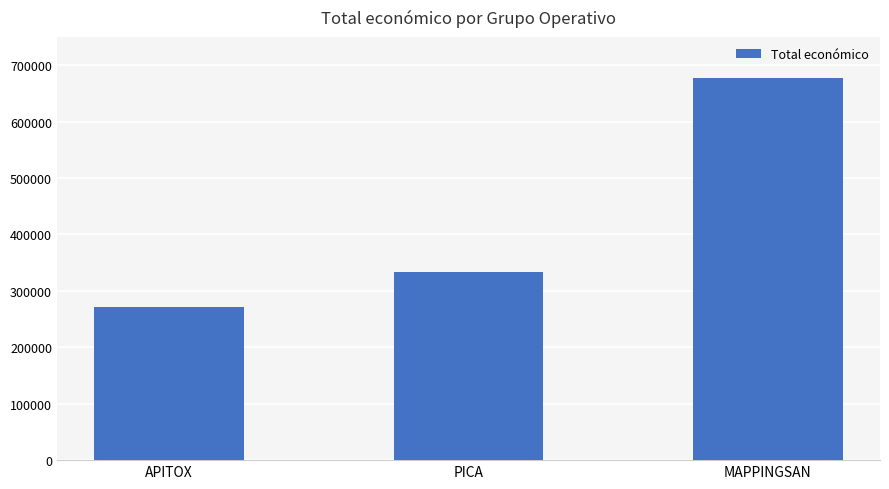

Which label corresponds to the smallest value in the chart?

APITOX